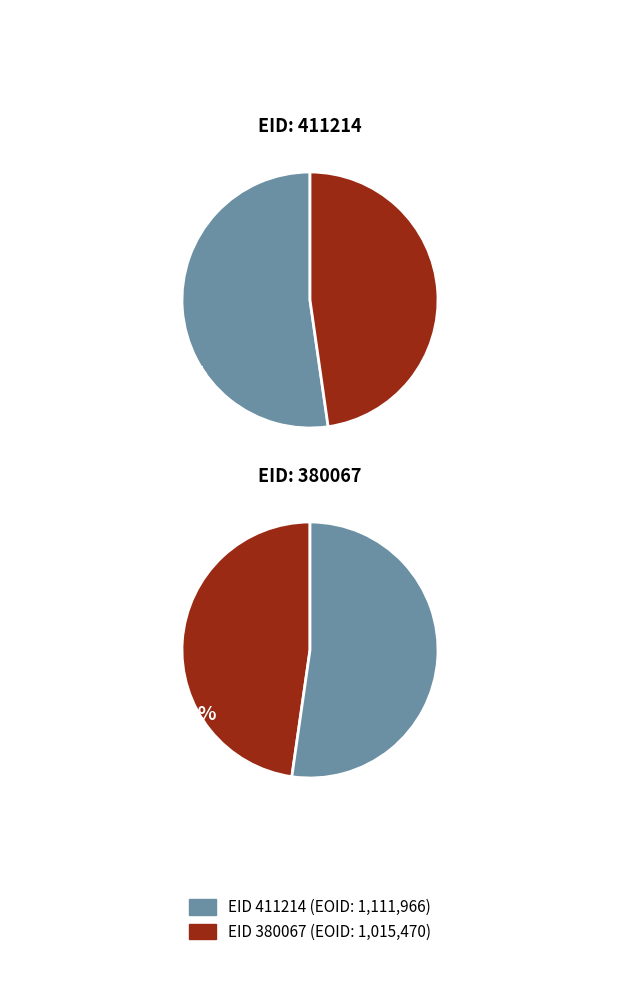

Is it true that 411214 is 52% of the pie?

True